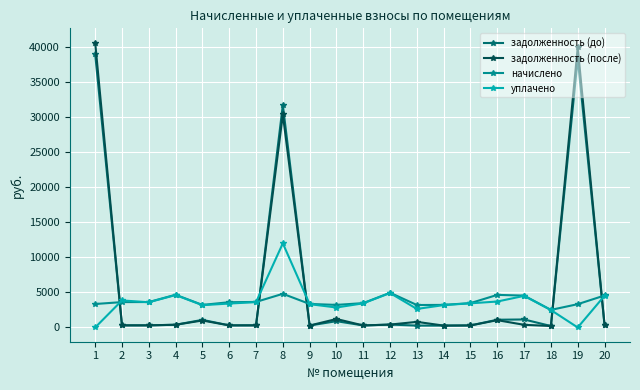

What is the approximate value of начислено at 10?

3220.8